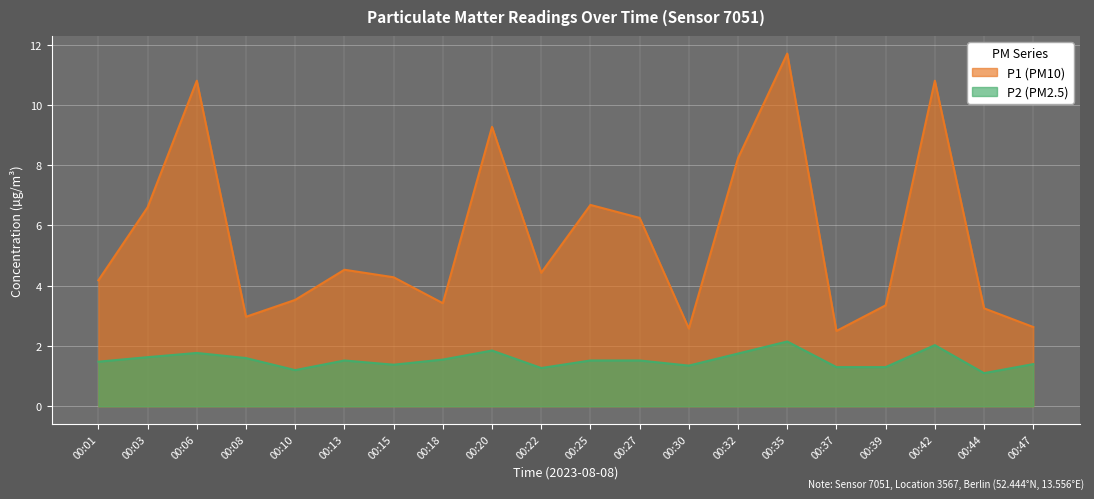

What is the maximum value shown in the chart?

11.7